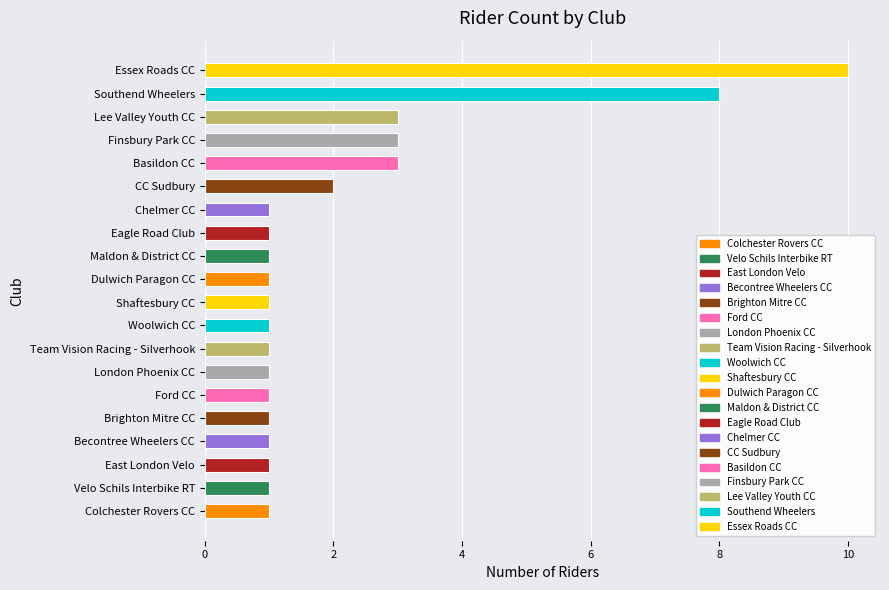

What is the difference between the second highest and second lowest values?

7